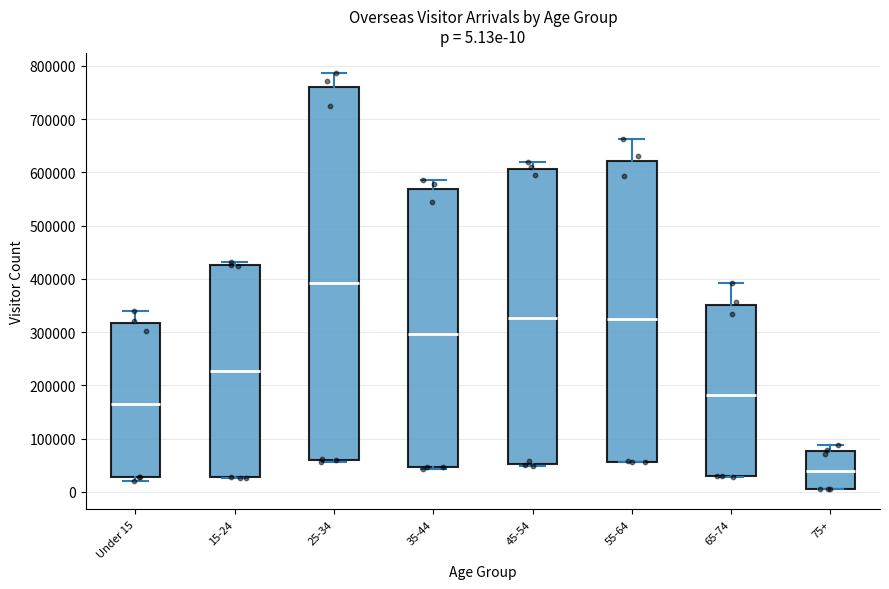

Which box has the lowest median line?

75+